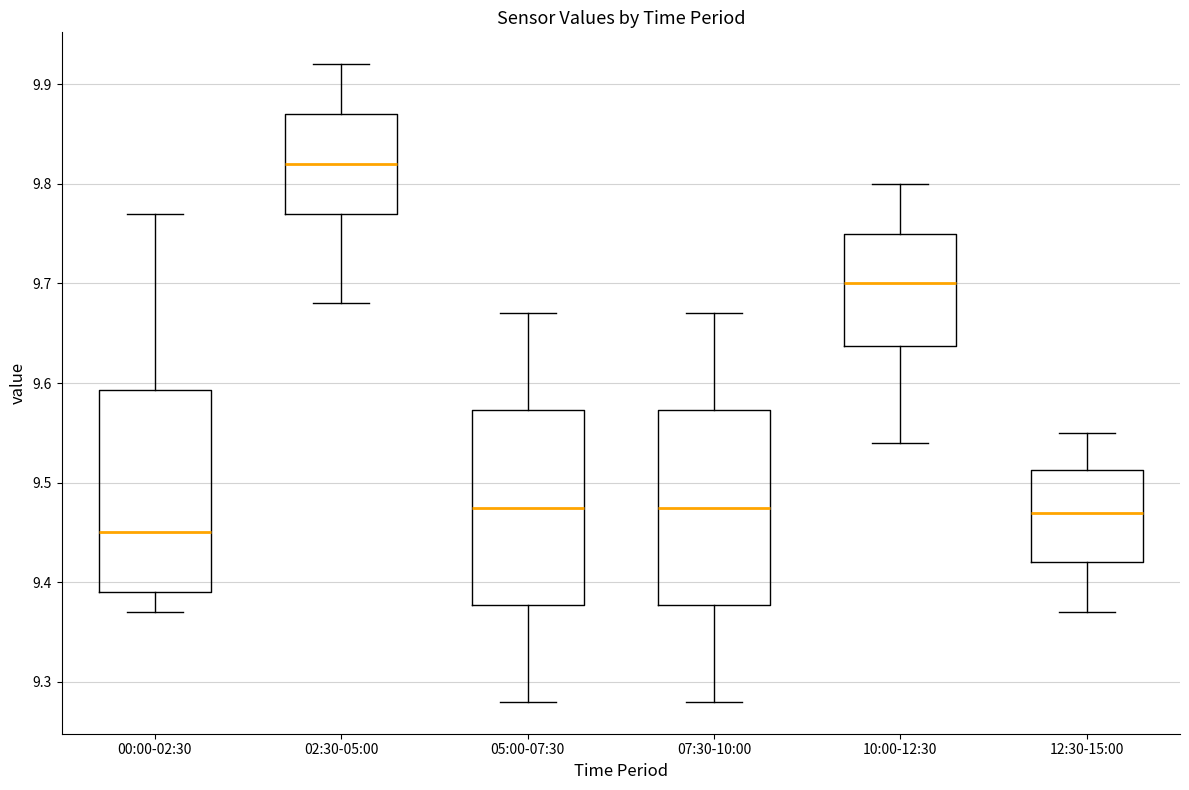

Reading left to right, read every box against the y-axis: the position of its median line, the range the box covers, and the ends of its whiskers. The values are not printed on the chart, so give them approximately, as read against the axis.

00:00-02:30: median 9.45, box 9.39 to 9.59, whiskers 9.37 to 9.77
02:30-05:00: median 9.82, box 9.77 to 9.87, whiskers 9.68 to 9.92
05:00-07:30: median 9.48, box 9.38 to 9.57, whiskers 9.28 to 9.67
07:30-10:00: median 9.48, box 9.38 to 9.57, whiskers 9.28 to 9.67
10:00-12:30: median 9.70, box 9.64 to 9.75, whiskers 9.54 to 9.80
12:30-15:00: median 9.47, box 9.42 to 9.51, whiskers 9.37 to 9.55